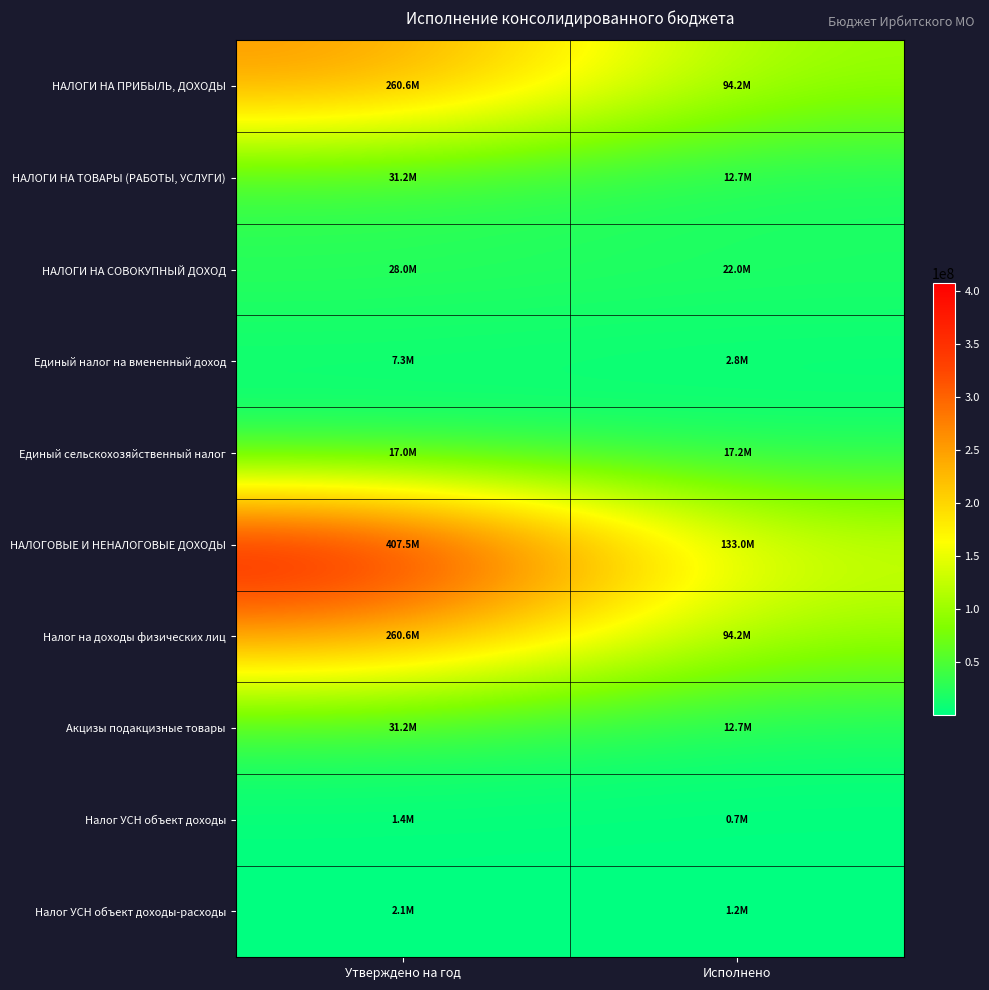

Reading right to left, extract all data points from this chart.

НАЛОГИ НА ПРИБЫЛЬ, ДОХОДЫ: Исполнено=94197868.0	Утверждено на год=260574000.0
НАЛОГИ НА ТОВАРЫ (РАБОТЫ, УСЛУГИ): Исполнено=12703266.9	Утверждено на год=31212535.0
НАЛОГИ НА СОВОКУПНЫЙ ДОХОД: Исполнено=22007645.5	Утверждено на год=27995000.0
Единый налог на вмененный доход: Исполнено=2815158.9	Утверждено на год=7325000.0
Единый сельскохозяйственный налог: Исполнено=17220584.9	Утверждено на год=17034000.0
НАЛОГОВЫЕ И НЕНАЛОГОВЫЕ ДОХОДЫ: Исполнено=132959766.2	Утверждено на год=407513892.0
Налог на доходы физических лиц: Исполнено=94197868.0	Утверждено на год=260574000.0
Акцизы подакцизные товары: Исполнено=12703266.9	Утверждено на год=31212535.0
Налог УСН объект доходы: Исполнено=717541.0	Утверждено на год=1385000.0
Налог УСН объект доходы-расходы: Исполнено=1203664.8	Утверждено на год=2142000.0